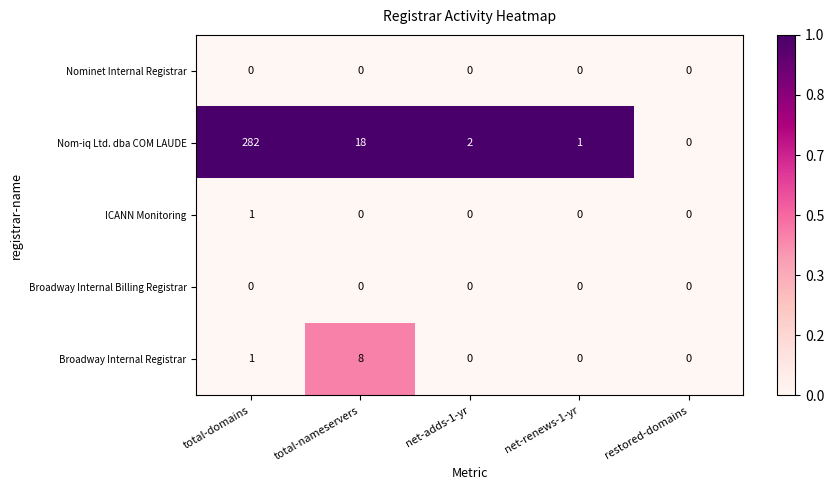

How many data points does each series have?

5